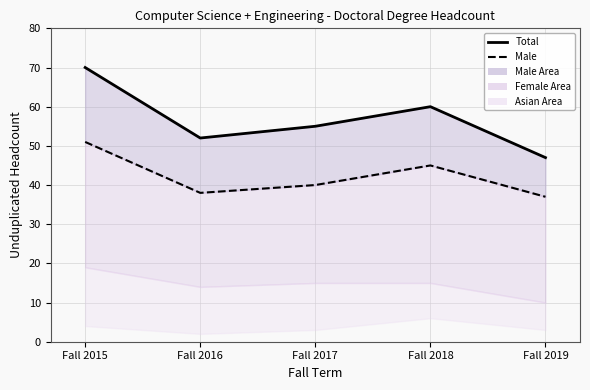

Between Fall 2016 and Fall 2015, which is larger?

Fall 2015